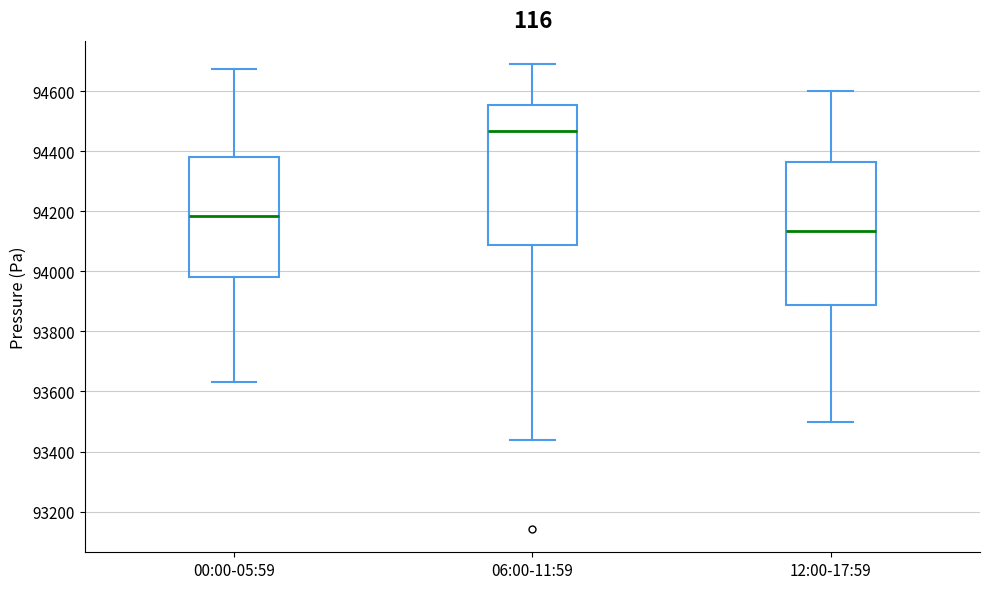

Reading left to right, transcribe this box plot: for each box, give where its median line is, the range the box spans, and where its two whiskers end, as read against the y-axis. The values are not printed on the chart, so give them approximately, as read against the axis.

00:00-05:59: median 94180, box 93980 to 94380, whiskers 93640 to 94680
06:00-11:59: median 94460, box 94080 to 94560, whiskers 93440 to 94700
12:00-17:59: median 94140, box 93880 to 94360, whiskers 93500 to 94600